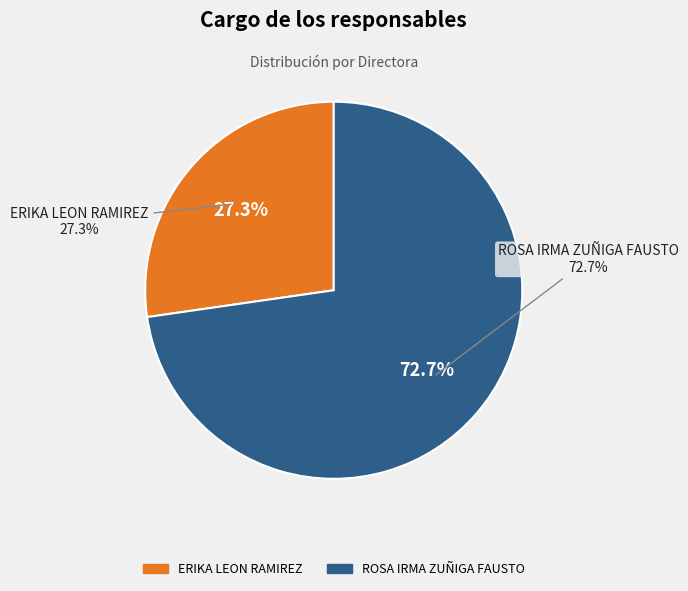

To the nearest percent, what is the difference between the largest and smallest slice percentages?

45%